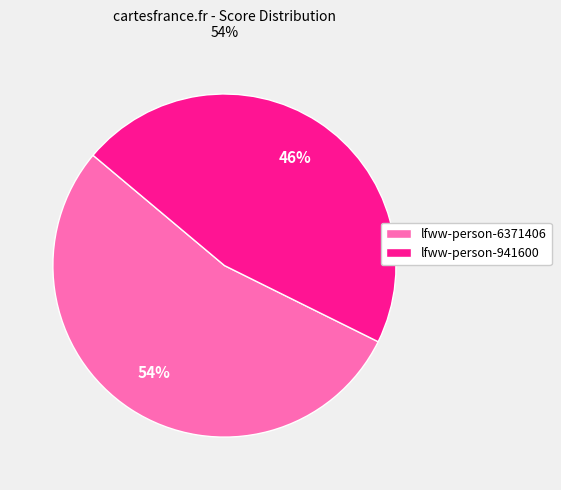

To the nearest percent, what is the average slice percentage?

50%